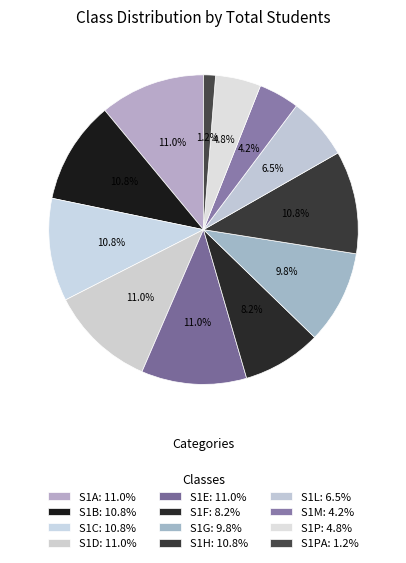

How many slices are in this pie chart?

12